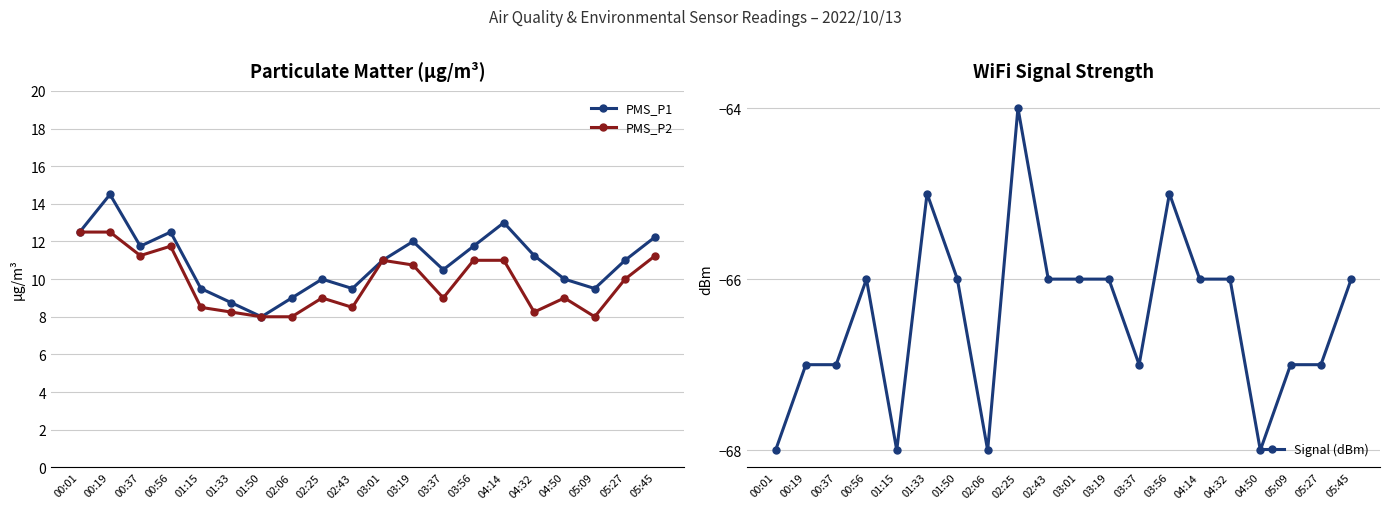

At which category does the chart reach its minimum across all series?

00:01